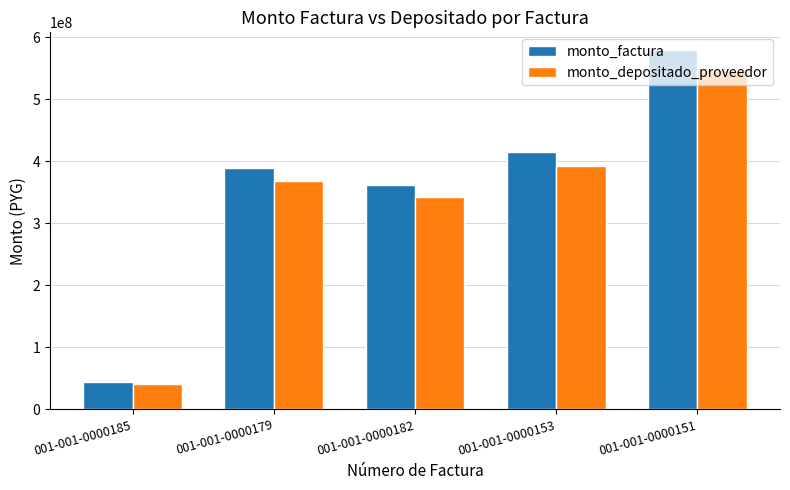

What is the difference between the maximum and minimum values in the monto_depositado_proveedor series?

505943987